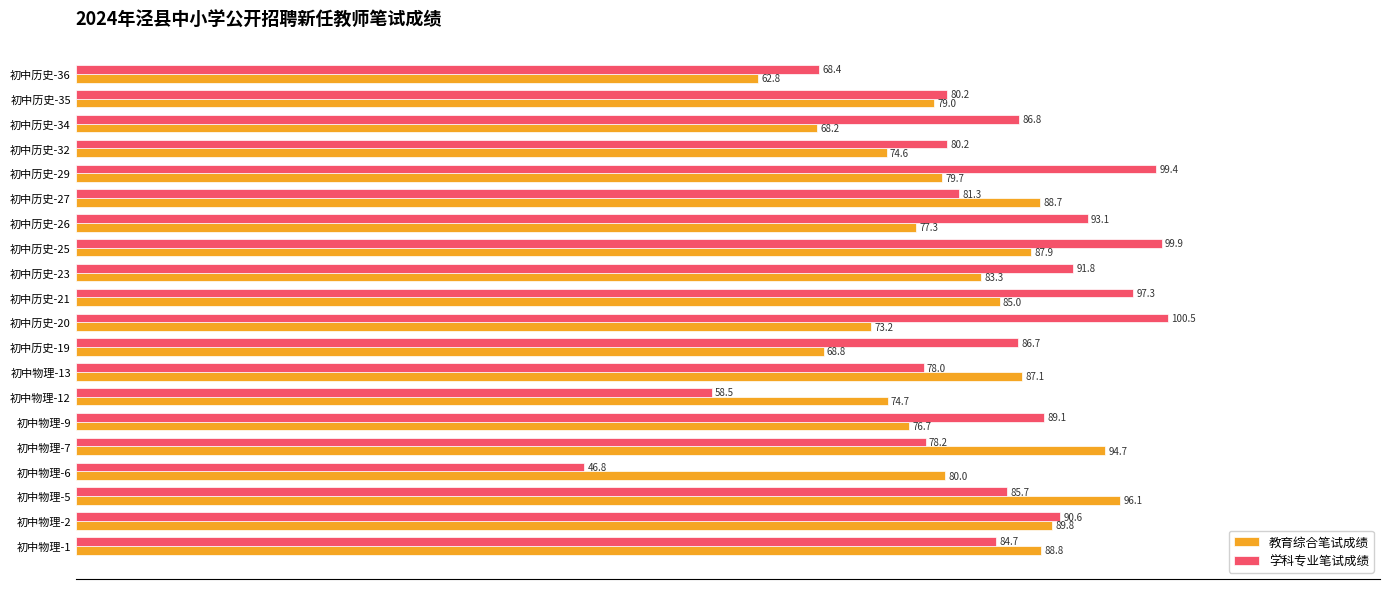

The value of 教育综合笔试成绩 at 初中物理-13 is 126.9. True or false?

False